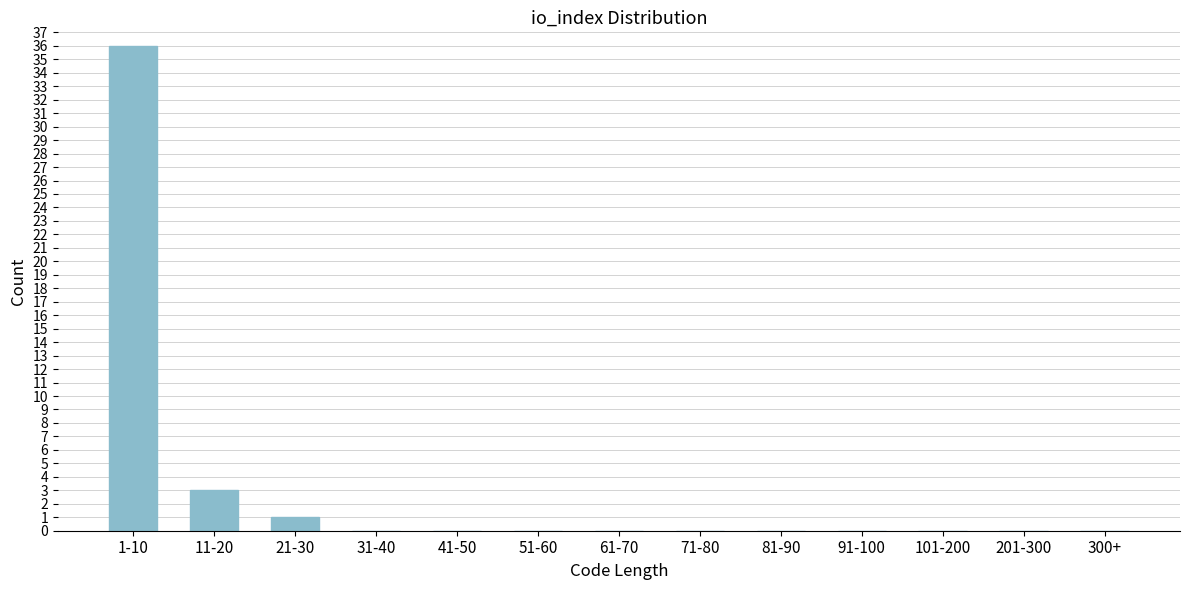

Reading left to right, transcribe all the data shown in this chart.

1-10=36	11-20=3	21-30=1	31-40=0	41-50=0	51-60=0	61-70=0	71-80=0	81-90=0	91-100=0	101-200=0	201-300=0	300+=0